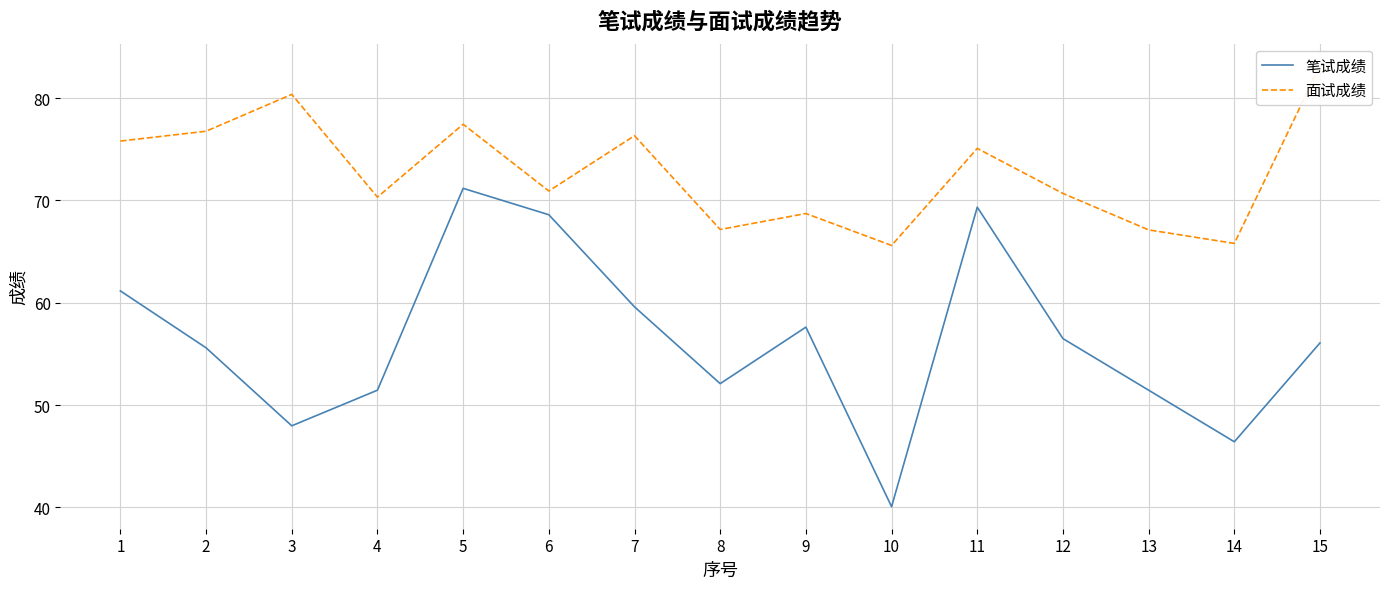

What is the sum of the 面试成绩 values at 12 and 6?

141.6